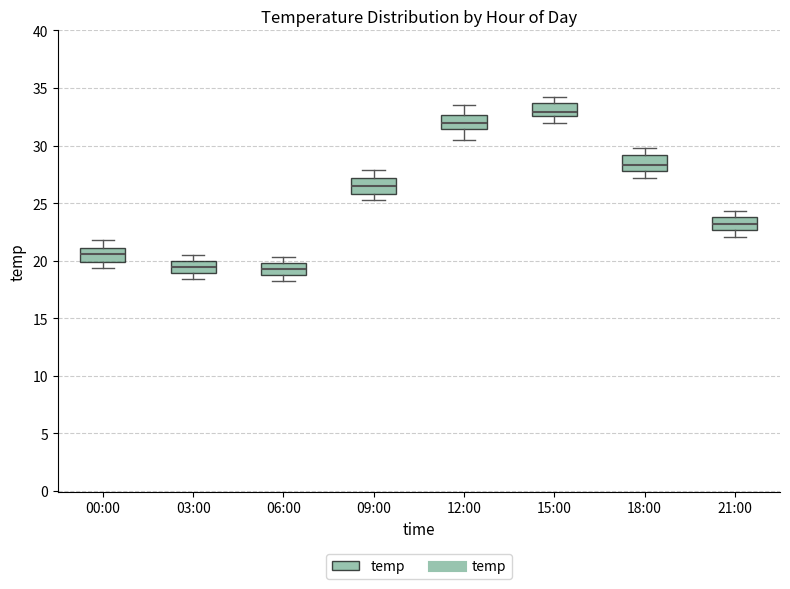

Where is the lower edge of the box for 00:00 on the y-axis? The values are not printed on the chart, so give them approximately, as read against the axis.

20.0